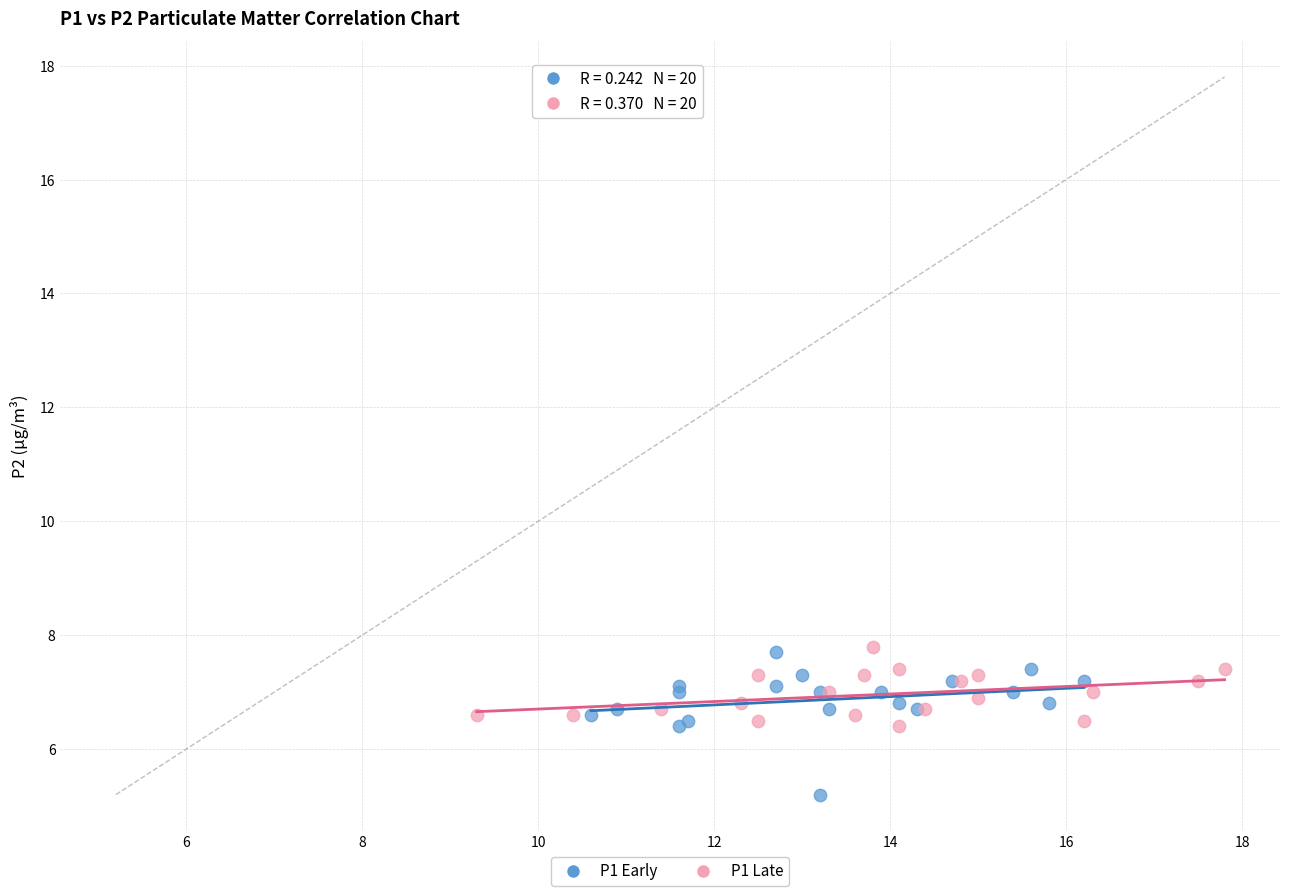

Which series has the widest spread of Y values?

P1 Early